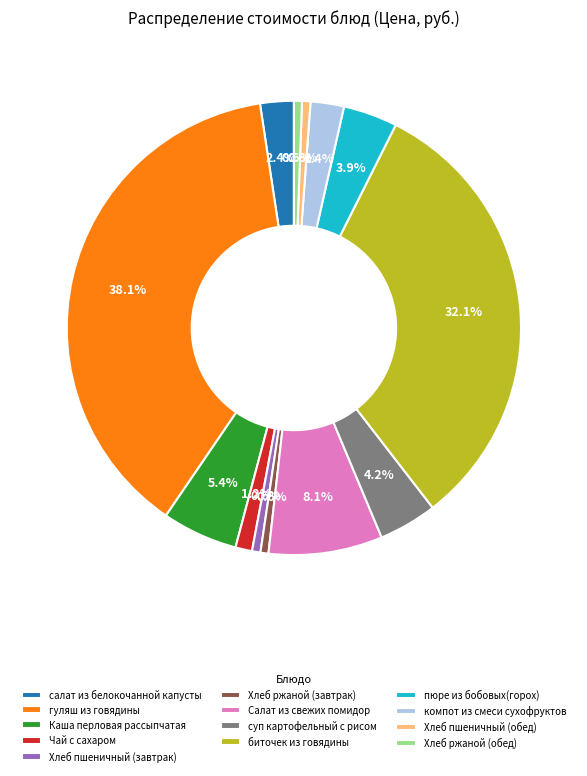

Does any single category account for the majority?

No